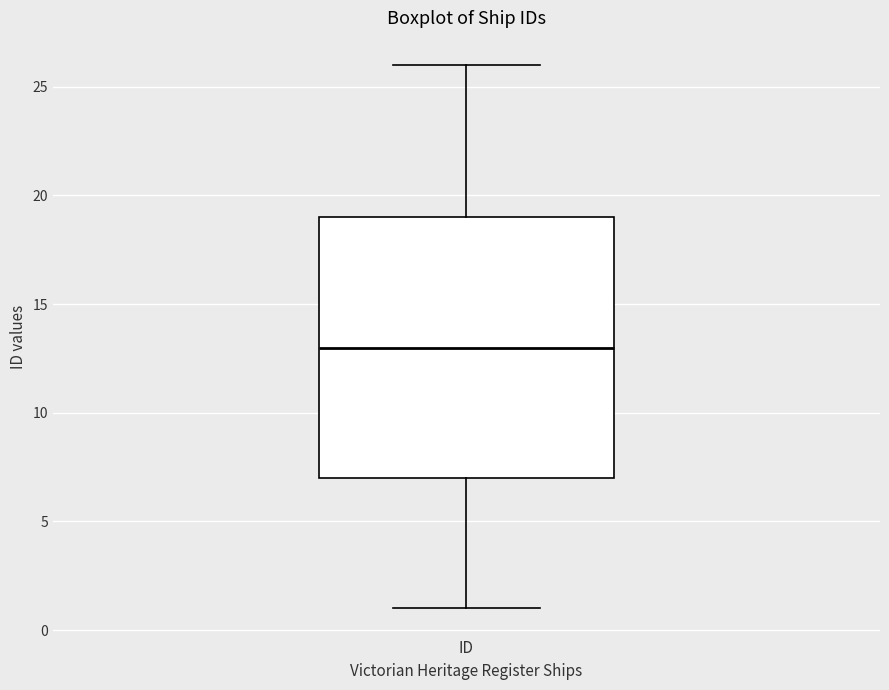

Transcribe this box plot: give where the median line is, the range the box spans, and where the two whiskers end, as read against the y-axis. The values are not printed on the chart, so give them approximately, as read against the axis.

median 13, box 7 to 19, whiskers 1 to 26